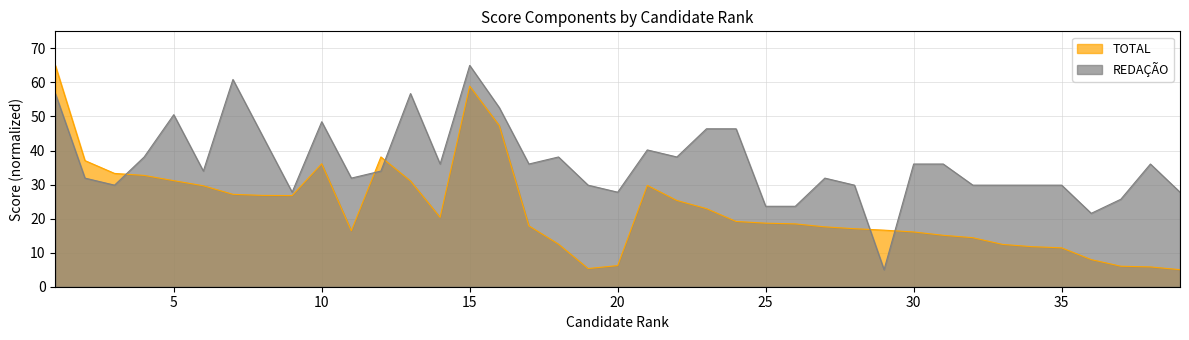

List the labels in order of TOTAL value, largest first.

1, 15, 16, 12, 2, 10, 3, 4, 5, 13, 21, 6, 7, 8, 9, 22, 23, 14, 24, 25, 26, 17, 27, 28, 29, 11, 30, 31, 32, 18, 33, 34, 35, 36, 20, 37, 38, 19, 39